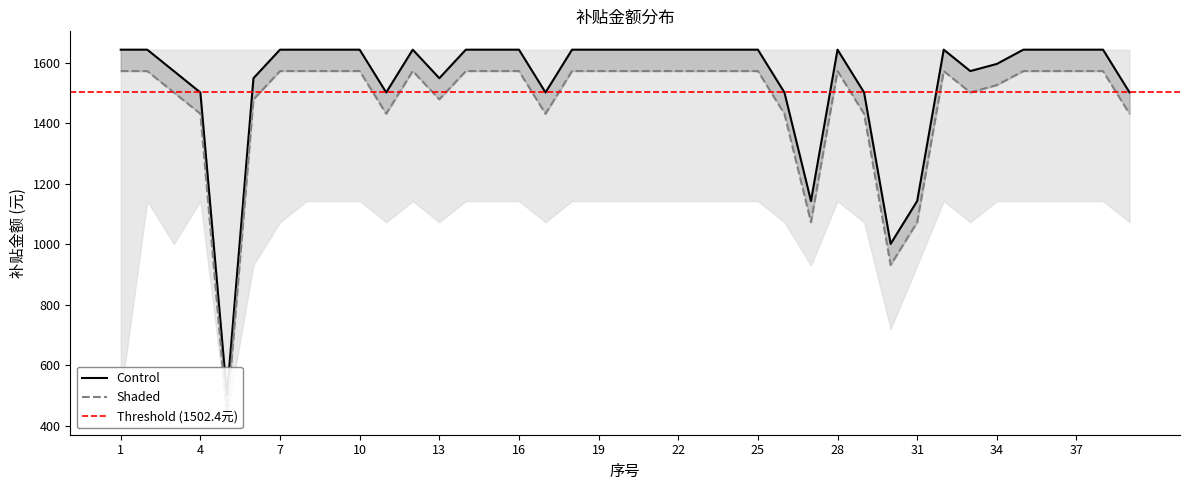

List the labels in order of Control value, smallest first.

5, 30, 27, 31, 4, 11, 17, 26, 29, 39, 6, 13, 3, 33, 34, 1, 2, 7, 8, 9, 10, 12, 14, 15, 16, 18, 19, 20, 21, 22, 23, 24, 25, 28, 32, 35, 36, 37, 38